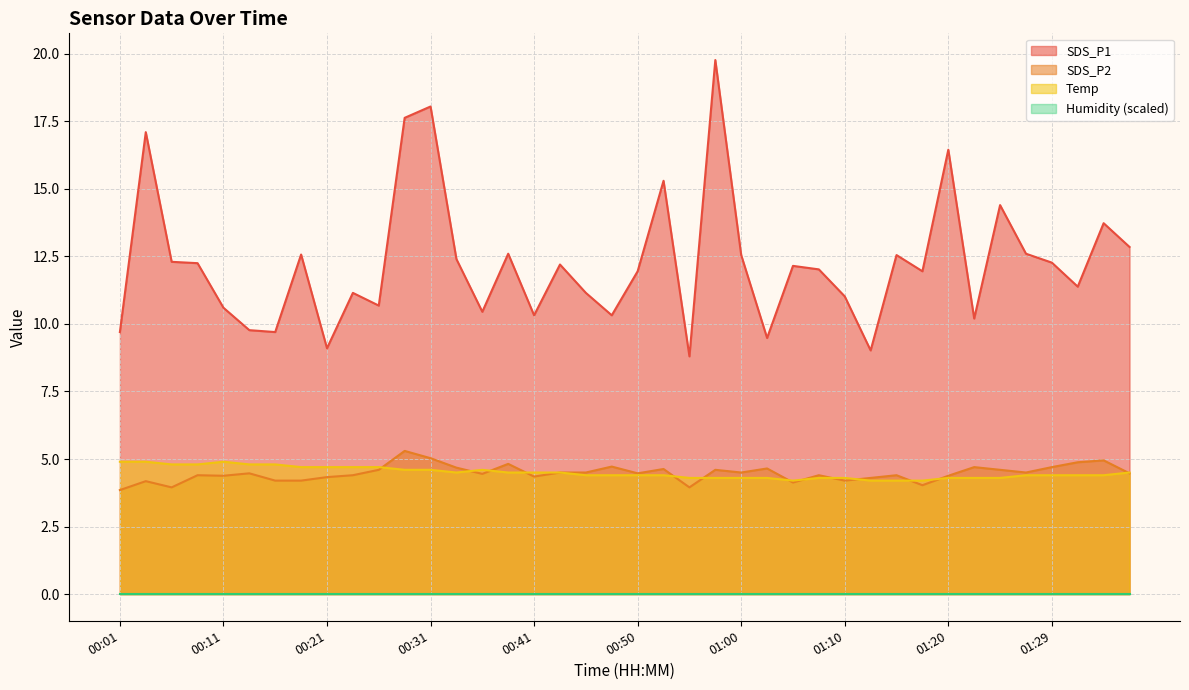

Which series has the largest range (max minus min)?

SDS_P1